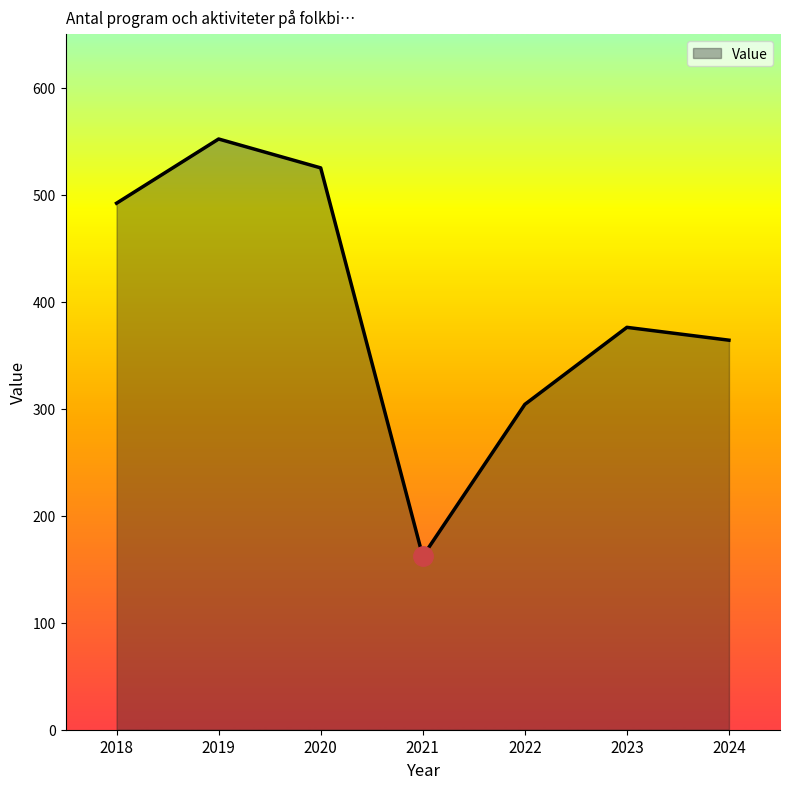

What is the average value?

396